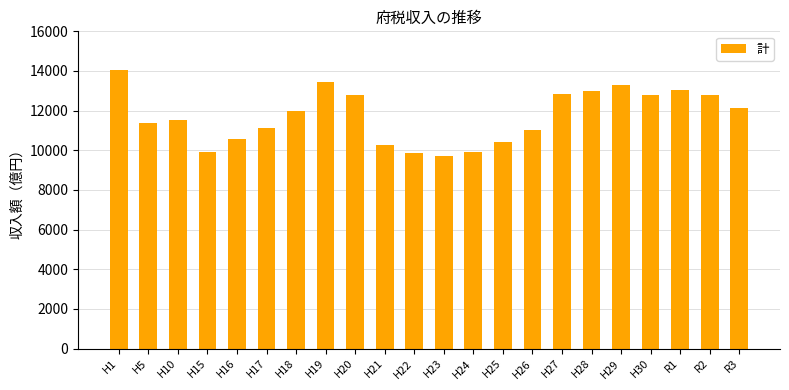

Is it true that the value at H15 is 2433.7?

False